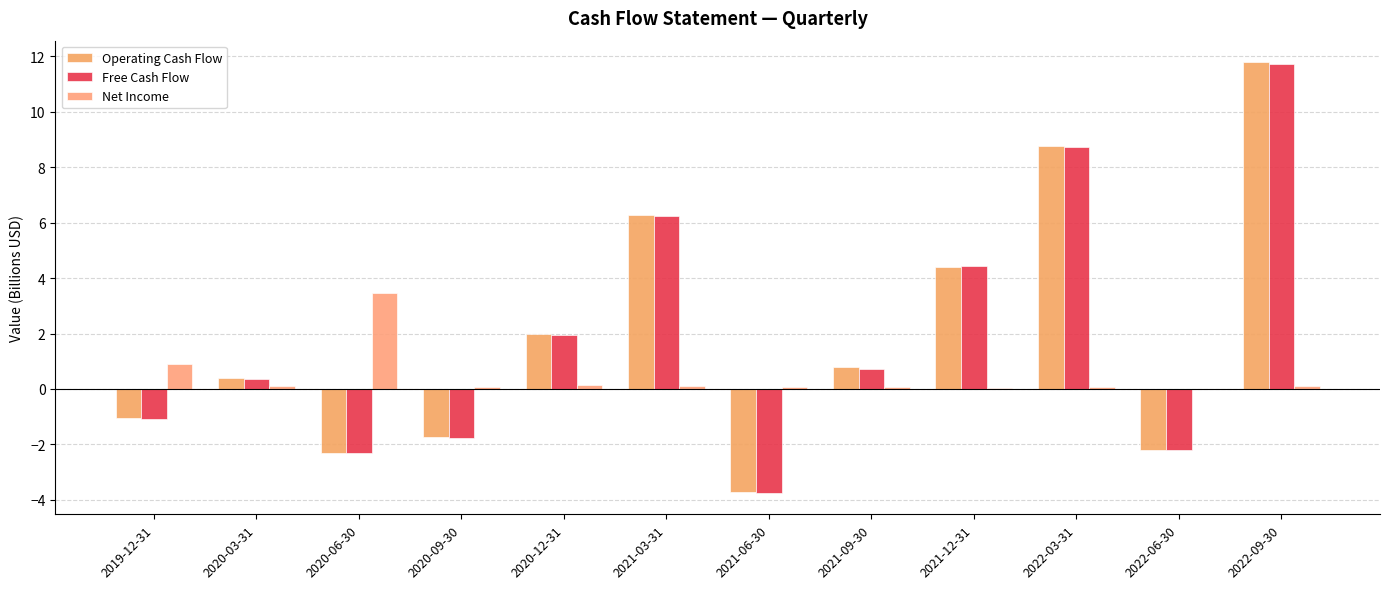

Count the number of categories in the chart.

12